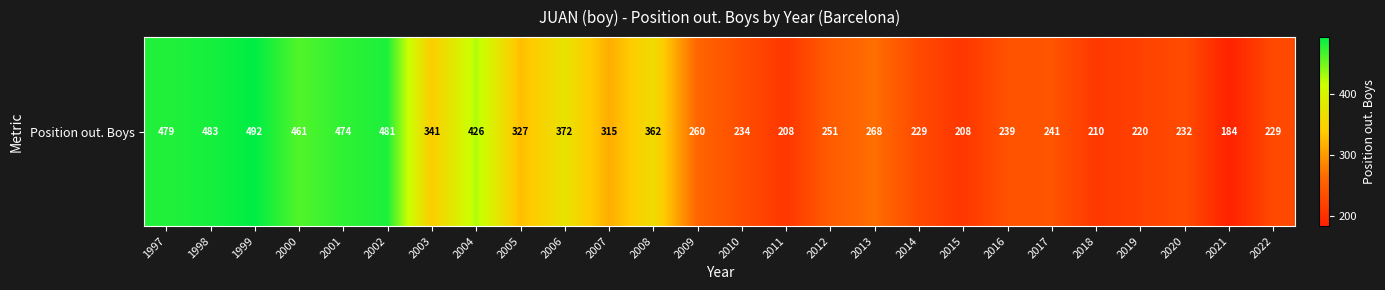

Which category has the lowest value across all series?

2021